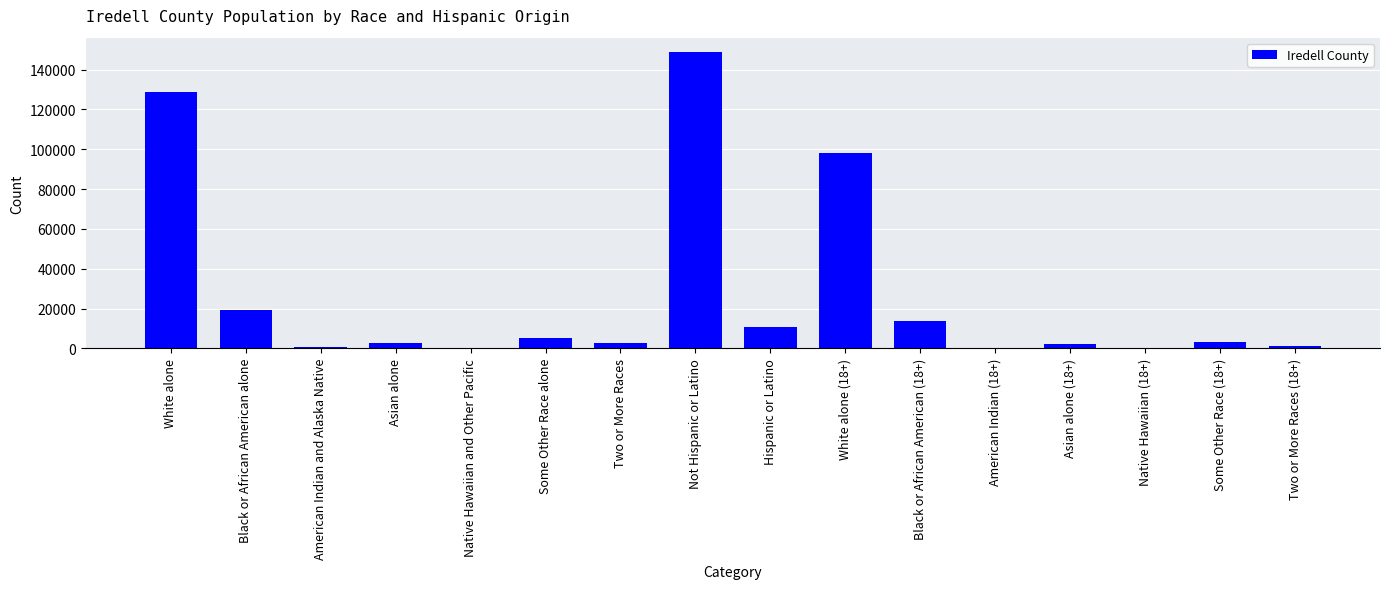

Where is the data nearest to the value 74310?

White alone (18+)